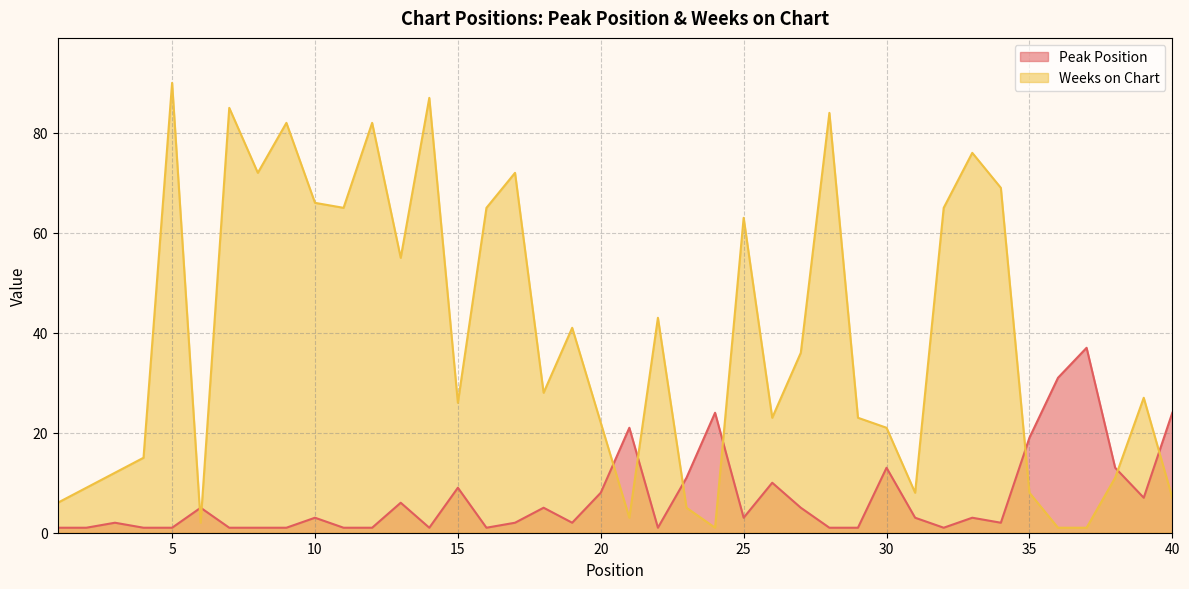

At which category is the sum across all series the highest?

5